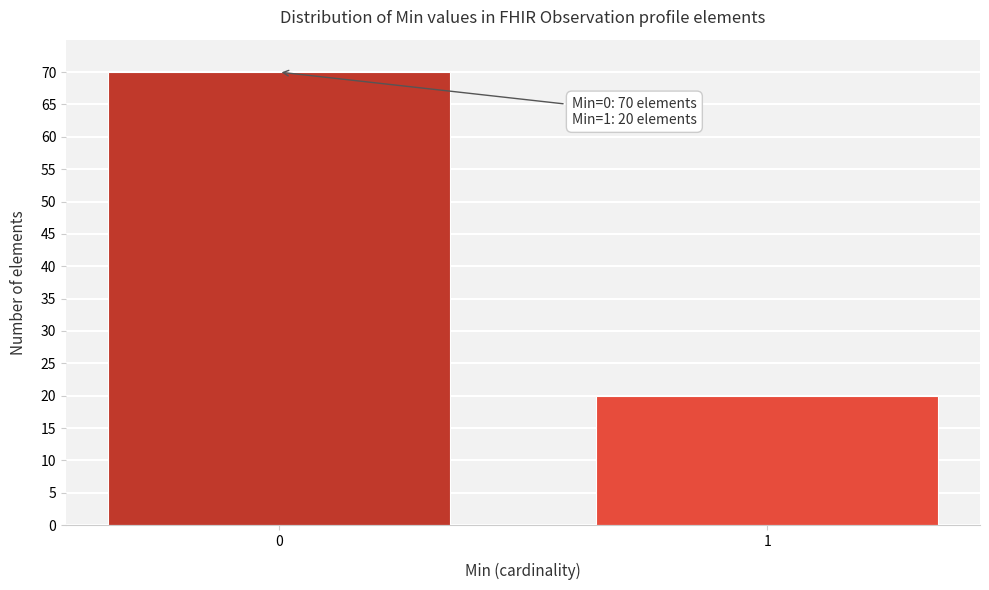

Reading left to right, what are all the values shown in this chart?

70	20